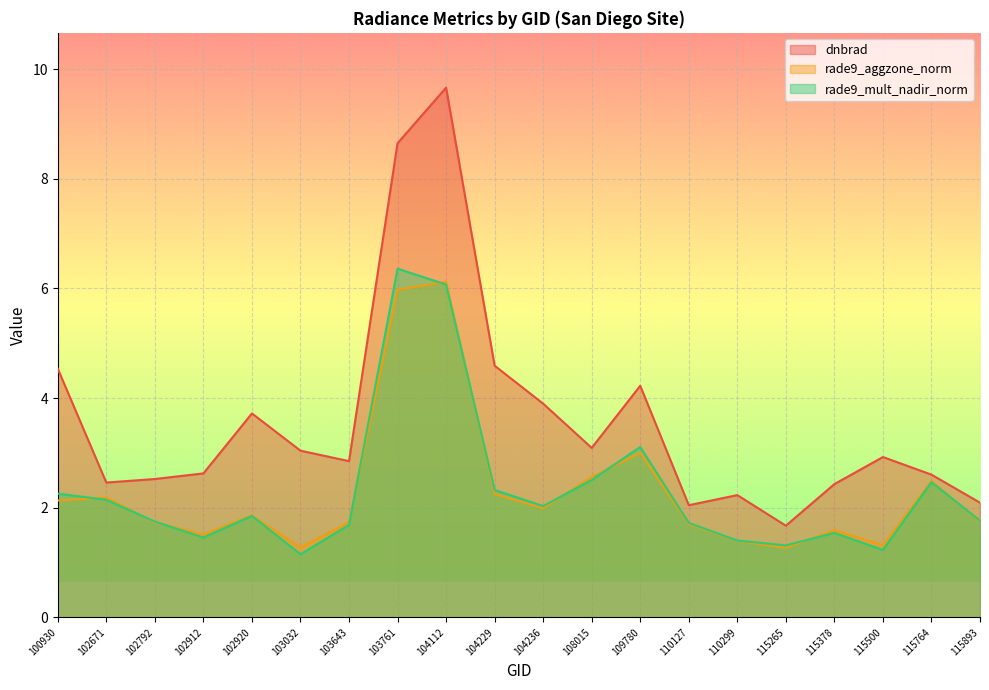

Between which two adjacent categories do rade9_mult_nadir_norm and rade9_aggzone_norm first intersect?

100930 and 102671